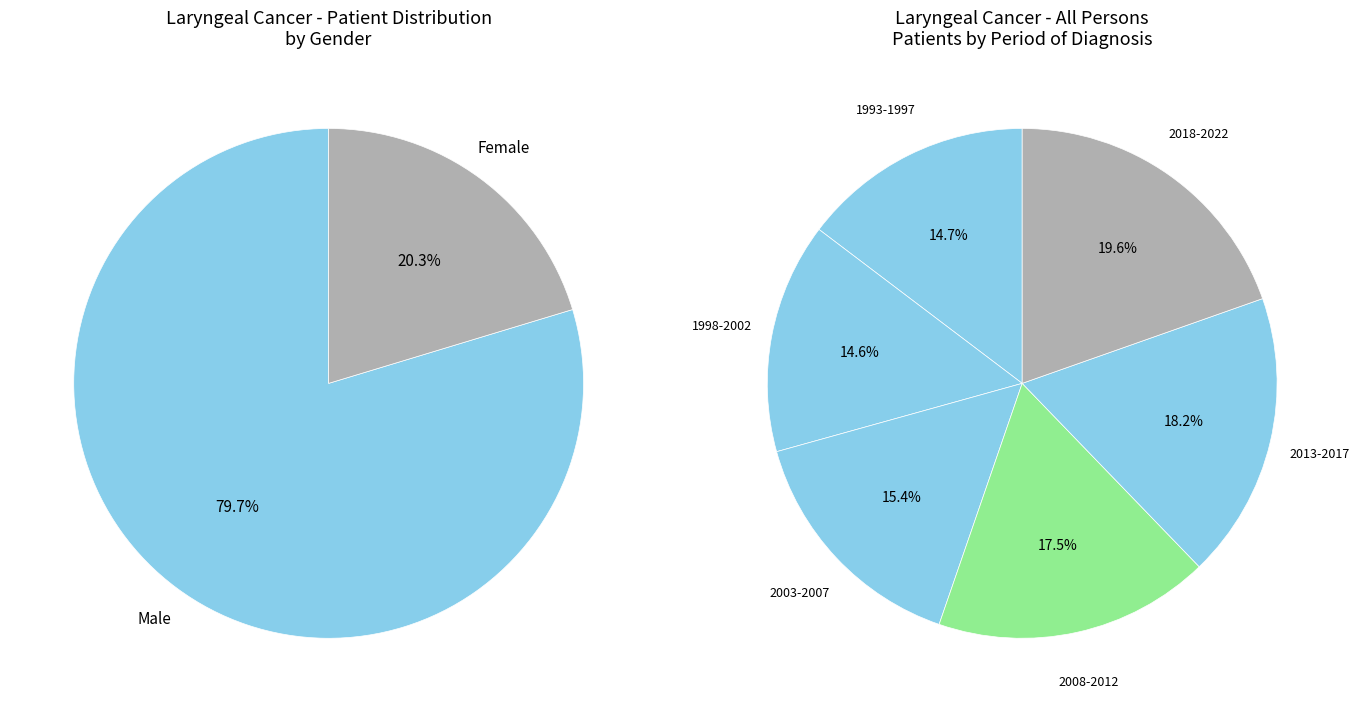

Which has a higher value, 1993-1997 or 2018-2022?

2018-2022